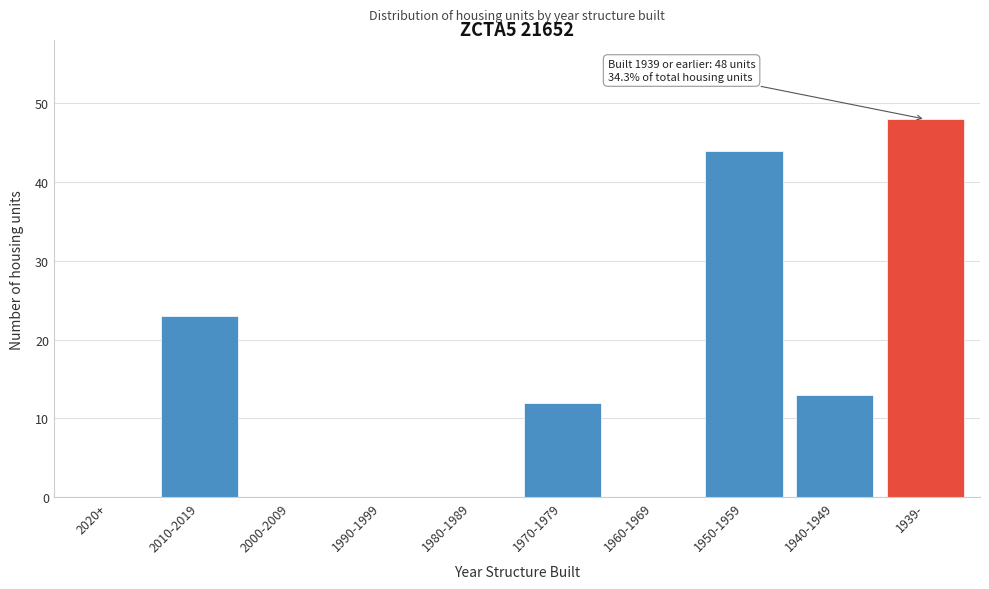

Reading left to right, transcribe all the data shown in this chart.

2020+=0	2010-2019=23	2000-2009=0	1990-1999=0	1980-1989=0	1970-1979=12	1960-1969=0	1950-1959=44	1940-1949=13	1939-=48